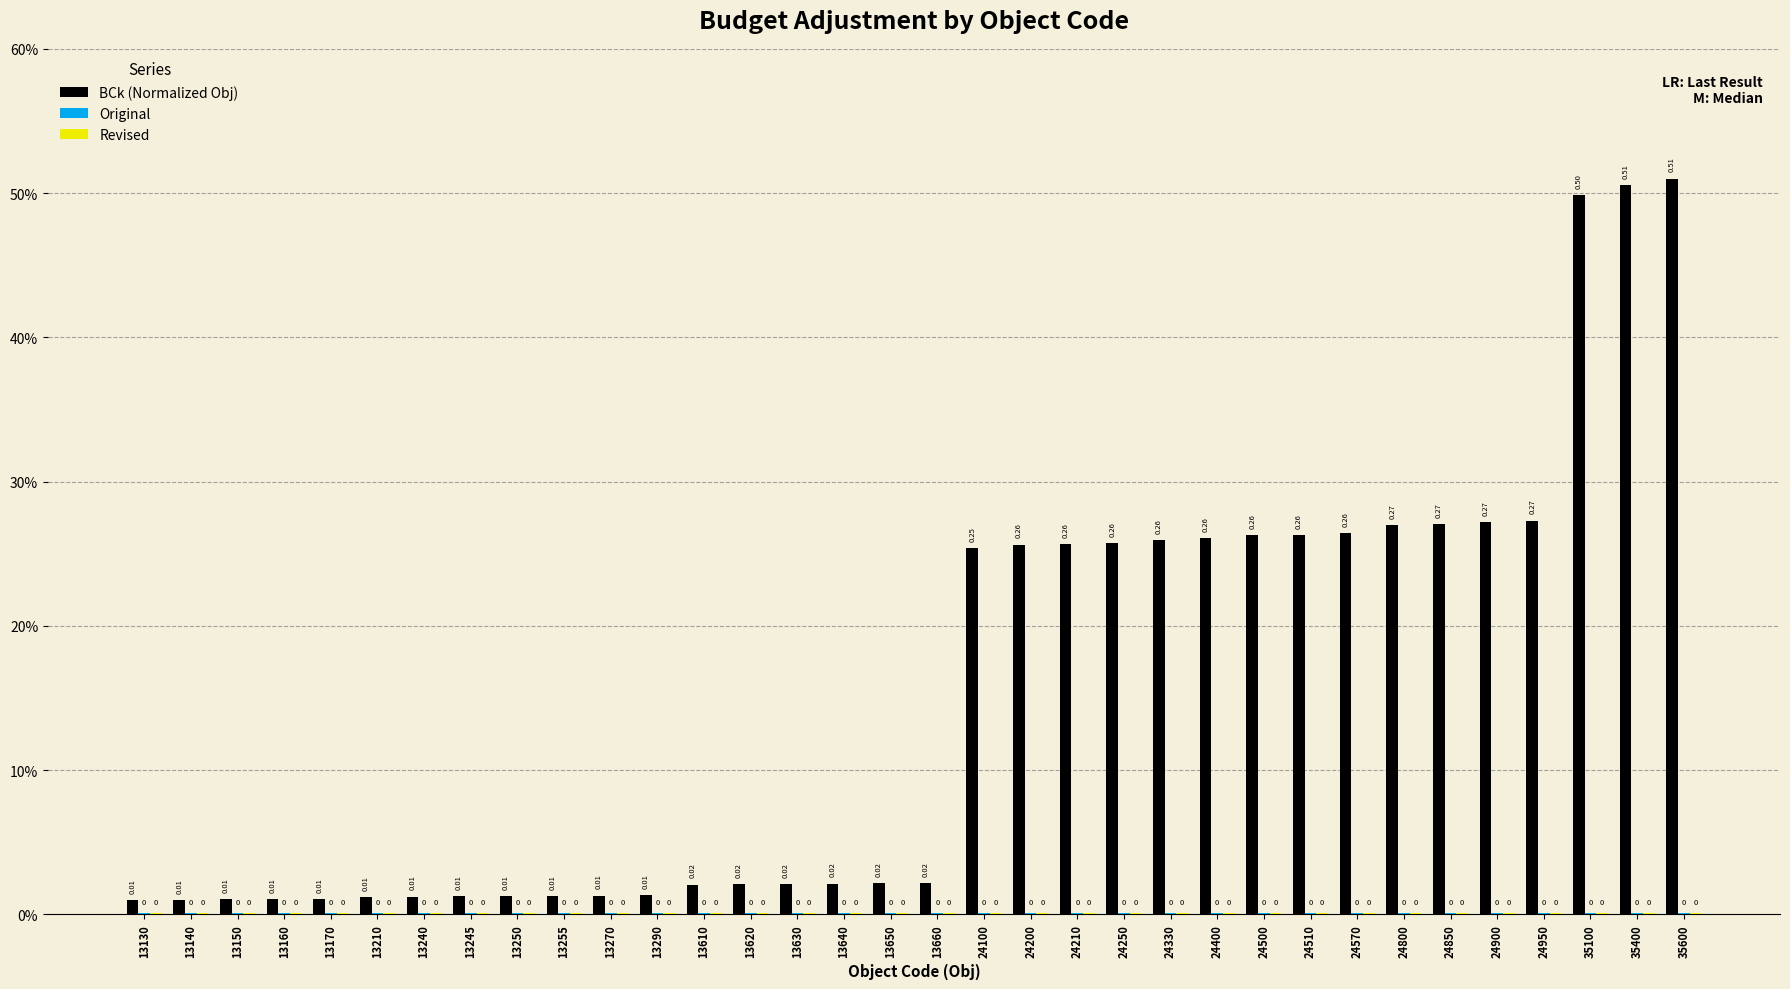

What is the difference between the maximum and minimum values in the BCk (Normalized Obj) series?

0.5